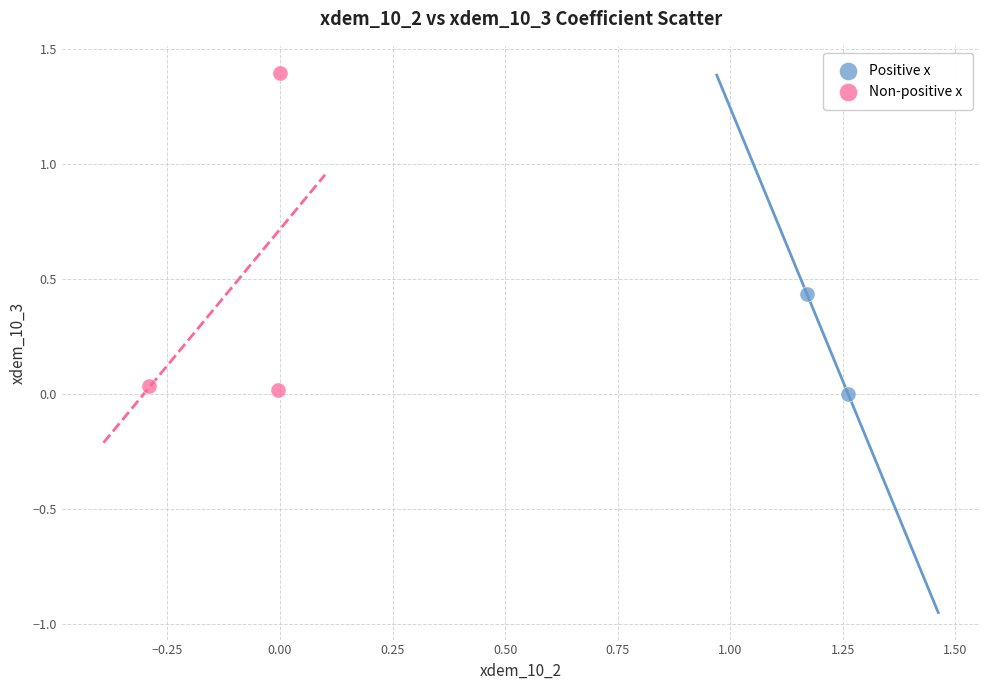

What are all the series names shown in the legend?

Positive x, Non-positive x